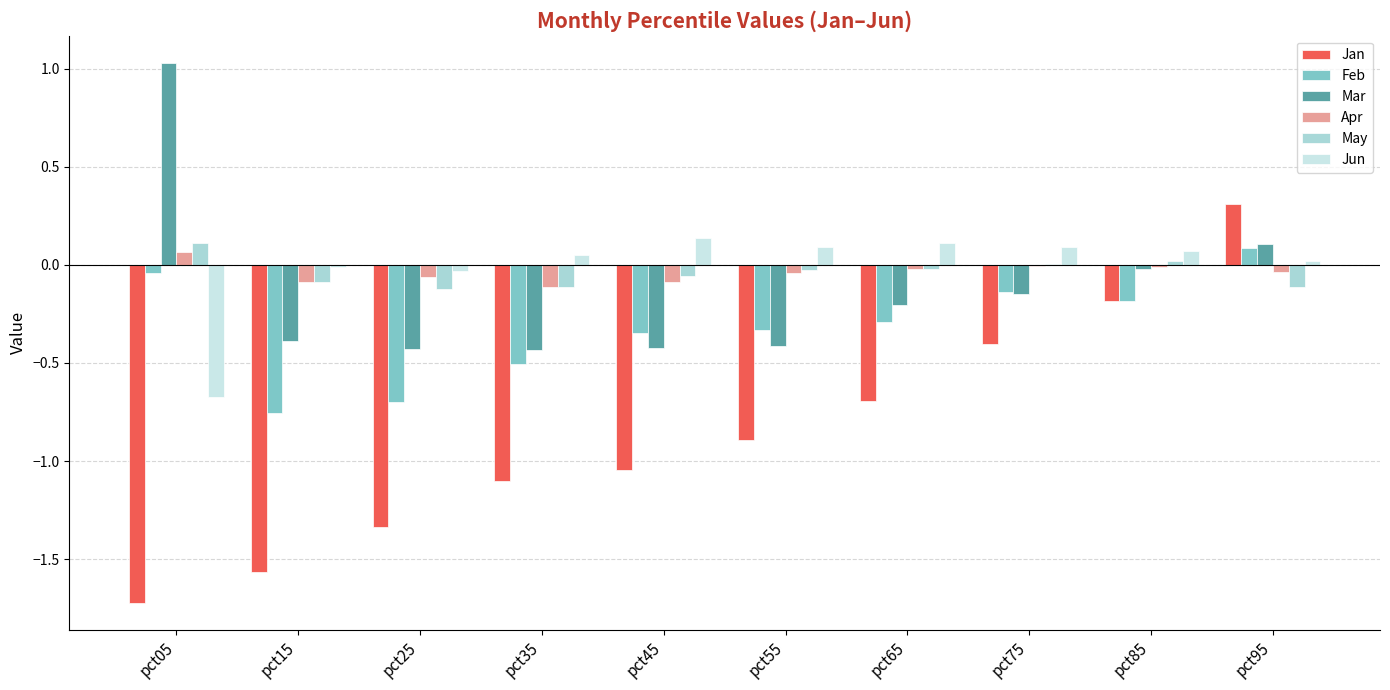

At which label does May reach its peak?

pct05